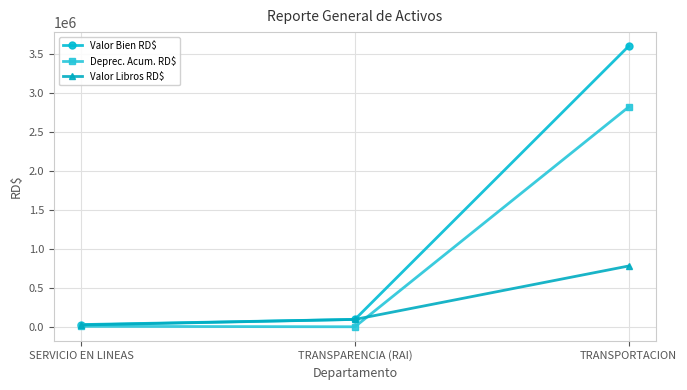

At which label does Deprec. Acum. RD$ reach its peak?

TRANSPORTACION